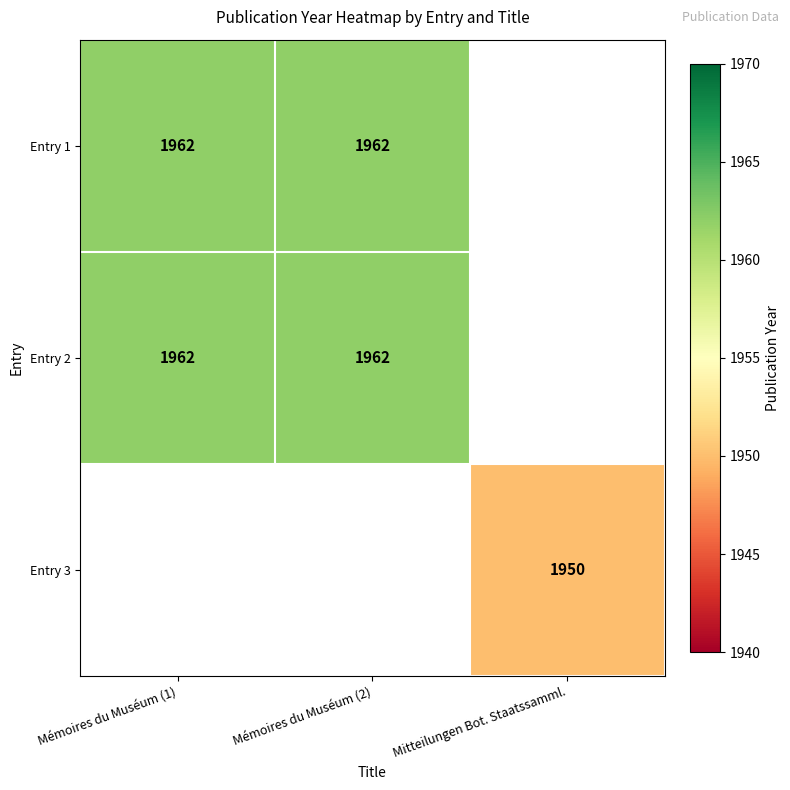

At how many categories does at least one series exceed 1955?

2